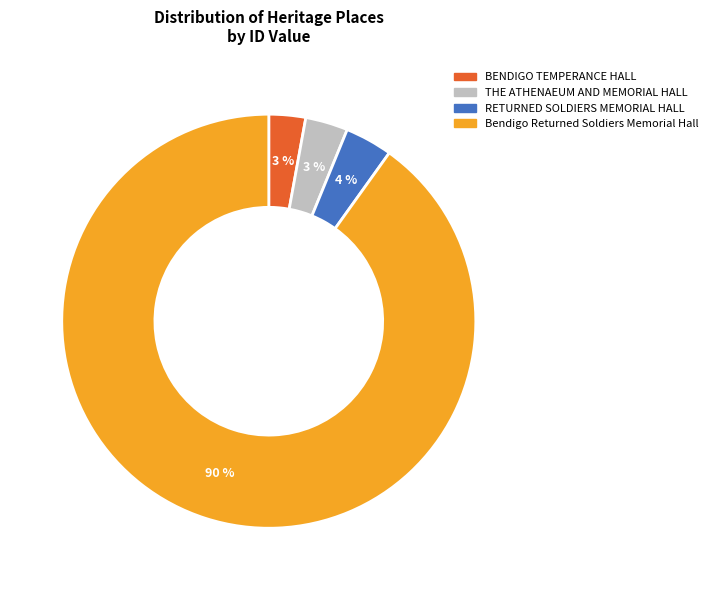

Does any single category account for the majority?

Yes